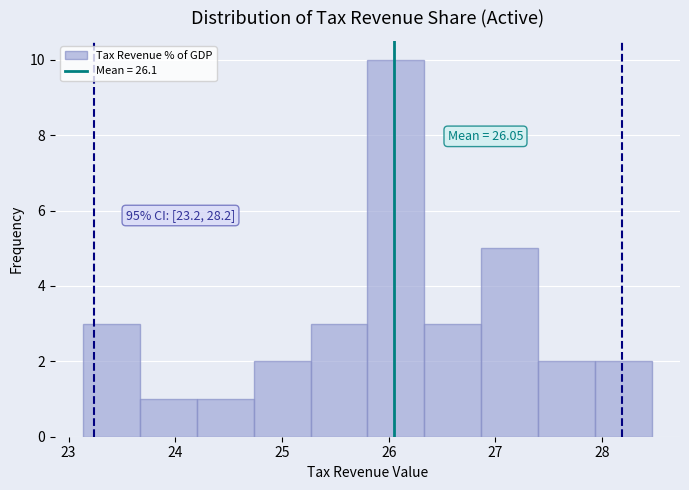

Over which range of the x-axis is the bar tallest?

25.8 to 26.3